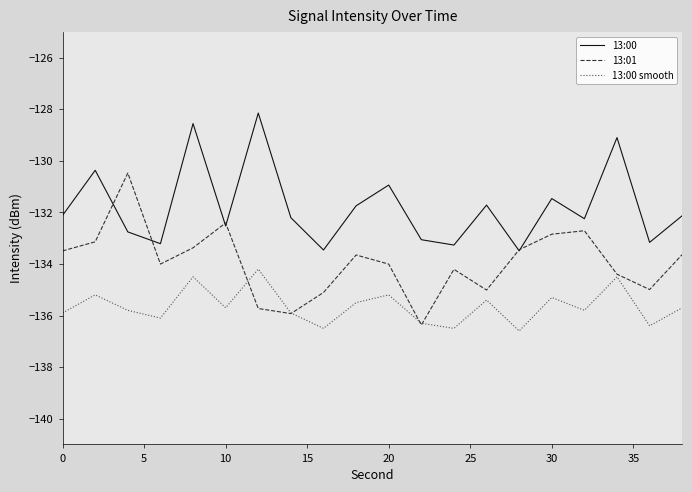

Rank the series by their average value, from highest to lowest.

13:00, 13:01, 13:00 smooth